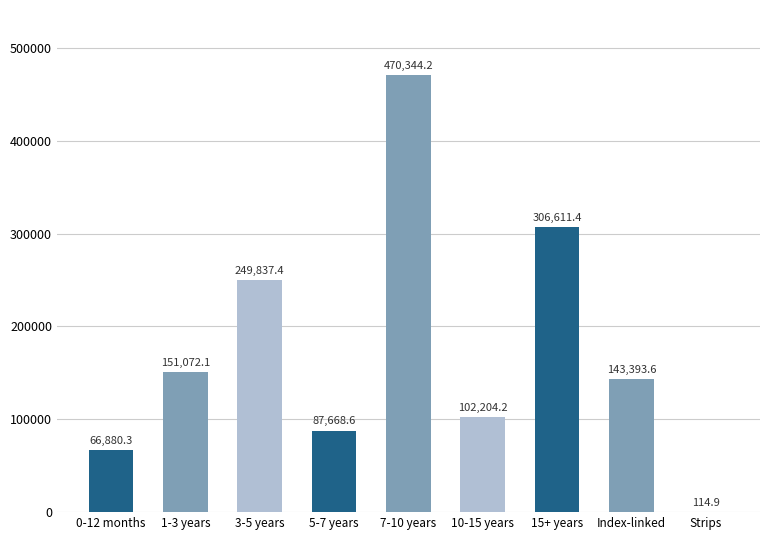

What is the change in value from 3-5 years to 10-15 years?

-147633.2